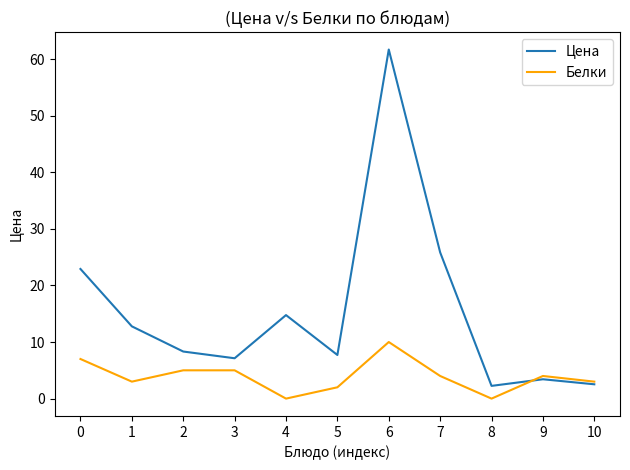

Which category has the highest value across all series?

6